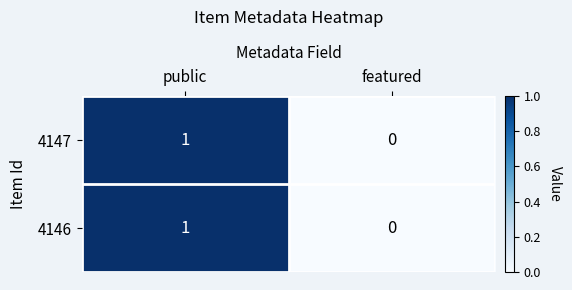

List the labels in order of 4146 value, largest first.

public, featured